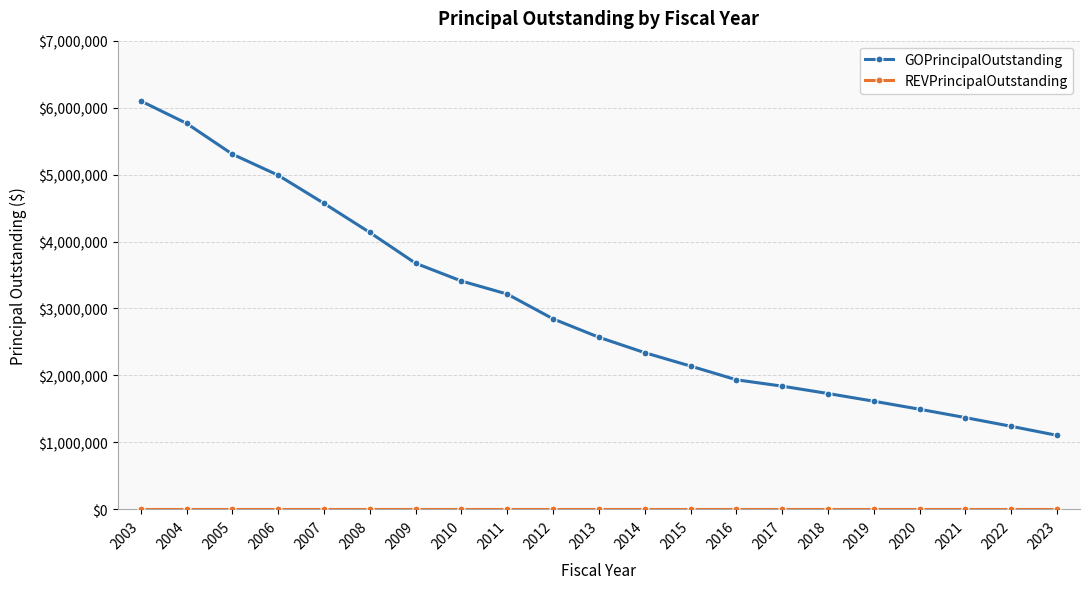

Which series has the widest spread of values?

GOPrincipalOutstanding